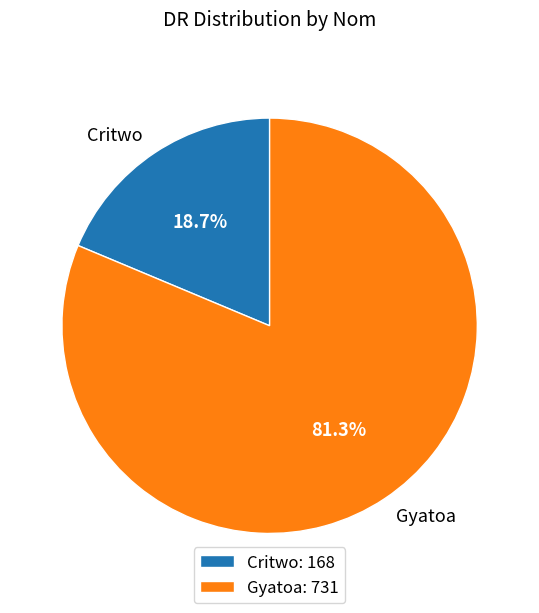

Rank the categories by value from lowest to highest.

Critwo, Gyatoa